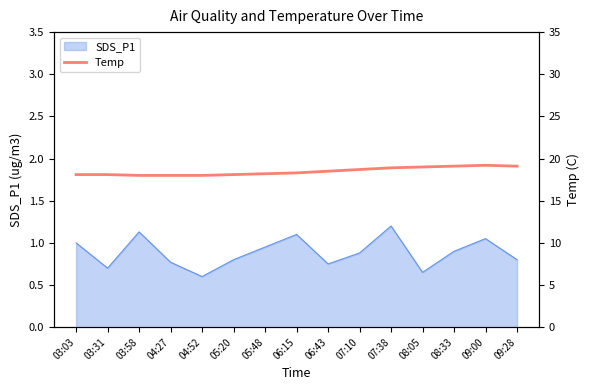

The value at 09:00 is 19.2. True or false?

True